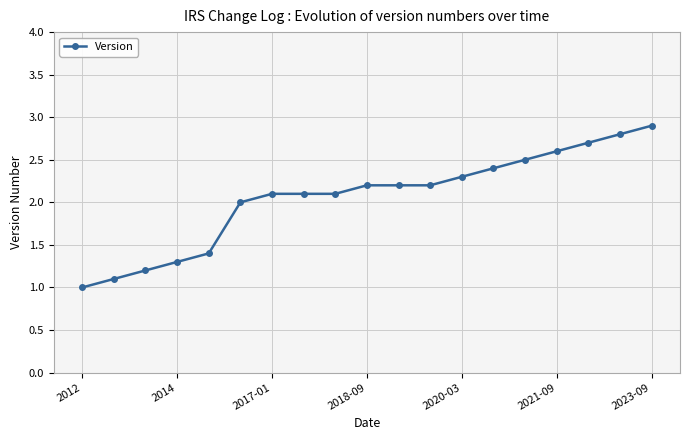

Count the number of data series in this chart.

1